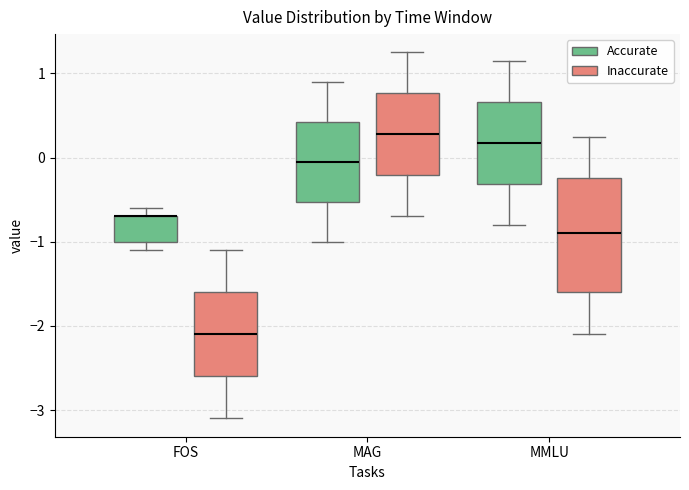

Where is the lower edge of the box for FOS (Accurate) on the y-axis? The values are not printed on the chart, so give them approximately, as read against the axis.

-1.0